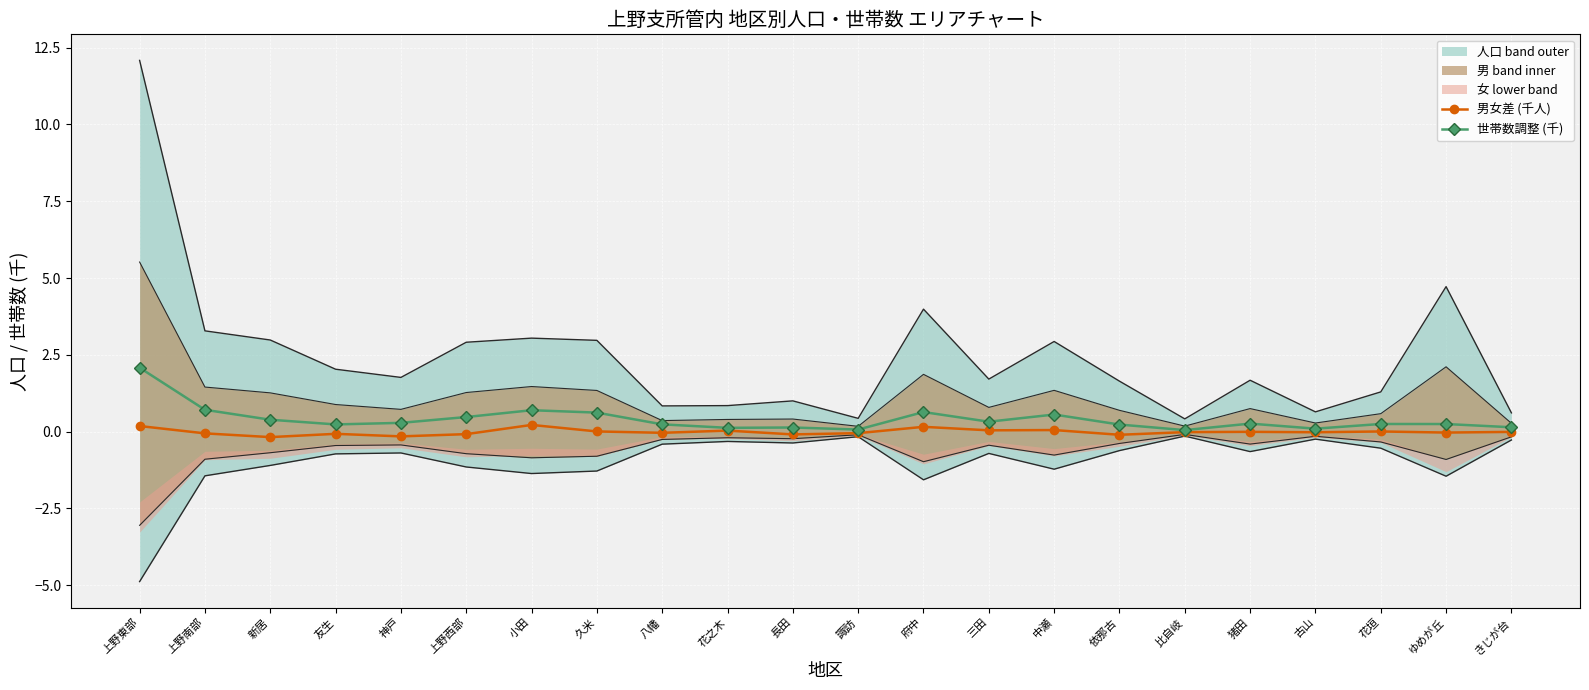

What value does the 世帯数調整 (千) series have at 府中?

0.6